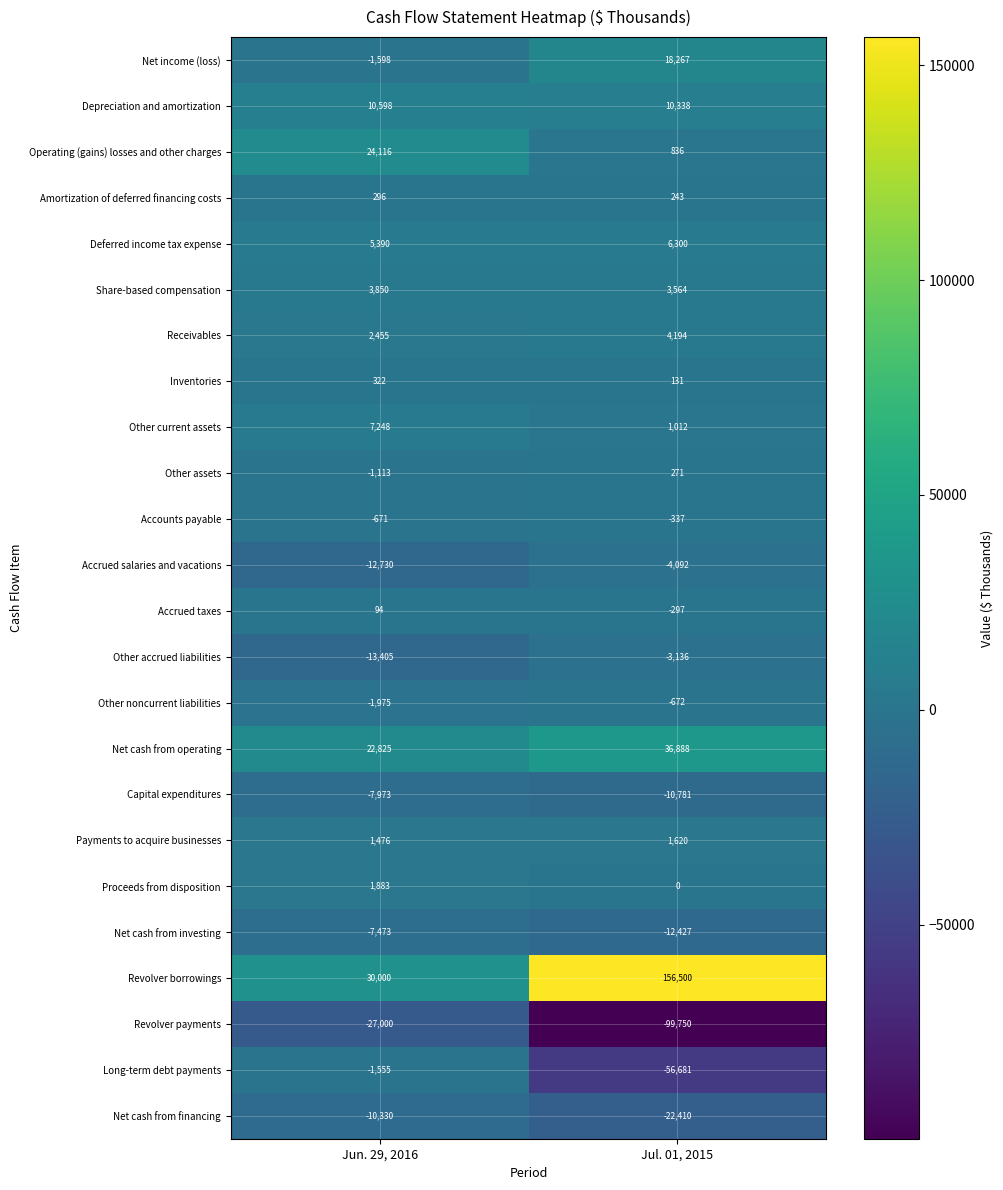

List the labels in order of Deferred income tax expense value, smallest first.

Jun. 29, 2016, Jul. 01, 2015